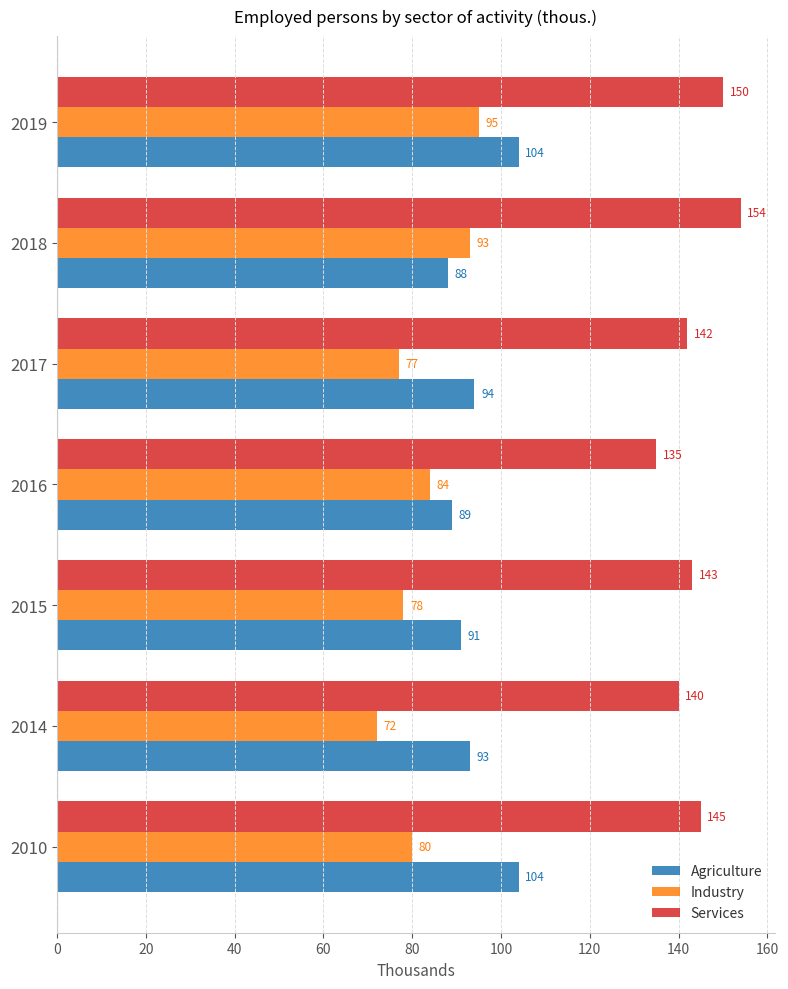

What is the sum of all Services values?

1009